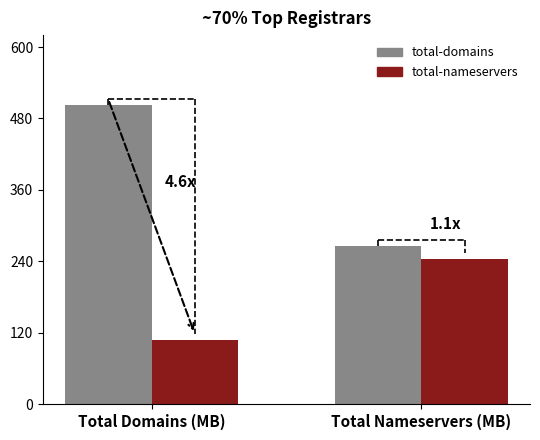

True or false: total-nameservers has a value of 386 at 1API GmbH.

False